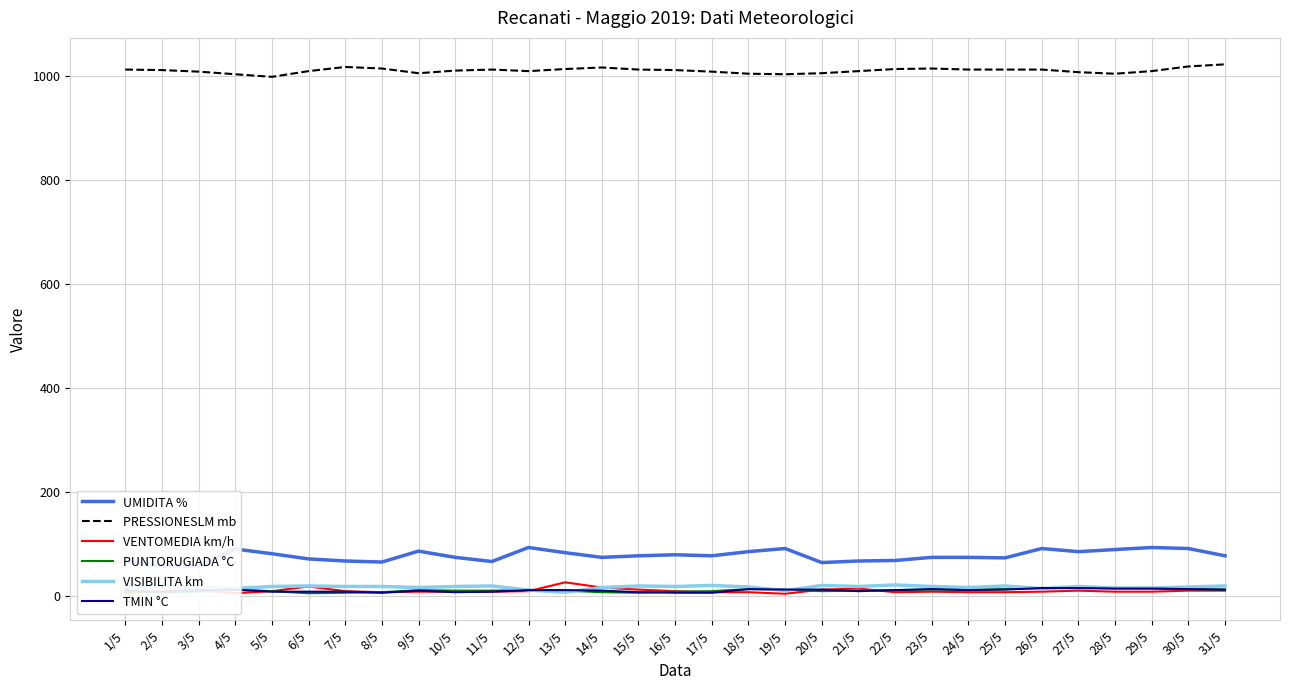

At which label is VENTOMEDIA km/h closest to 16?

14/5